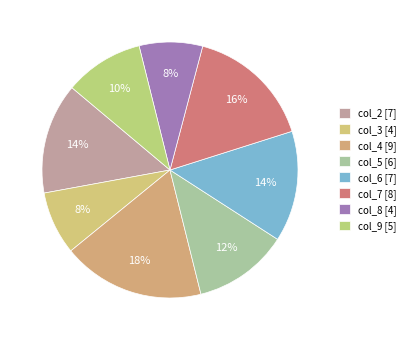

To the nearest percent, what is the difference between the col_5 and col_9 slice percentages?

2%